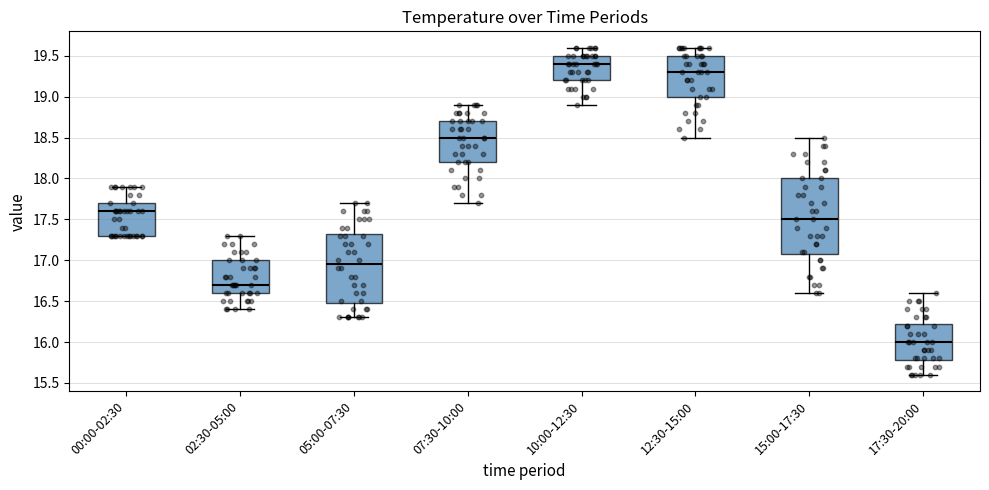

Reading left to right, read every box against the y-axis: the position of its median line, the range the box covers, and the ends of its whiskers. The values are not printed on the chart, so give them approximately, as read against the axis.

00:00-02:30: median 17.60, box 17.30 to 17.70, whiskers 17.30 to 17.90
02:30-05:00: median 16.70, box 16.60 to 17.00, whiskers 16.40 to 17.30
05:00-07:30: median 16.95, box 16.50 to 17.35, whiskers 16.30 to 17.70
07:30-10:00: median 18.50, box 18.20 to 18.70, whiskers 17.70 to 18.90
10:00-12:30: median 19.40, box 19.20 to 19.50, whiskers 18.90 to 19.60
12:30-15:00: median 19.30, box 19.00 to 19.50, whiskers 18.50 to 19.60
15:00-17:30: median 17.50, box 17.10 to 18.00, whiskers 16.60 to 18.50
17:30-20:00: median 16.00, box 15.80 to 16.25, whiskers 15.60 to 16.60